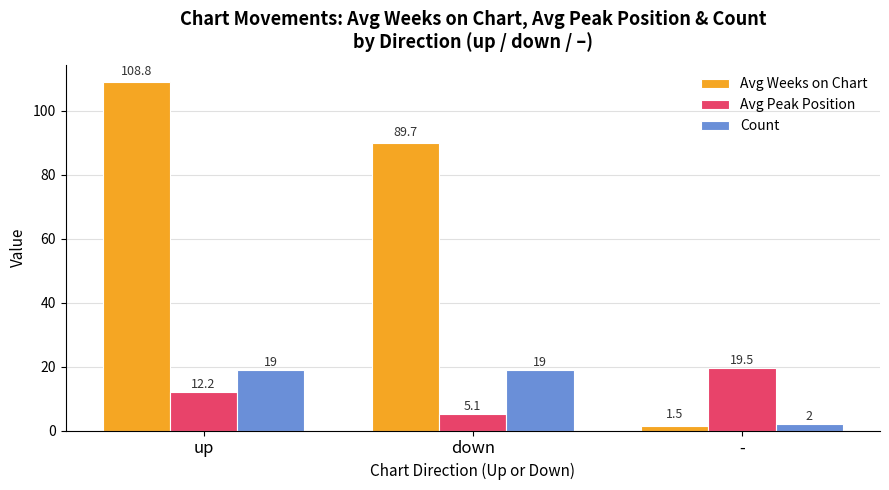

What is the difference between the maximum and minimum values in the Count series?

17.0